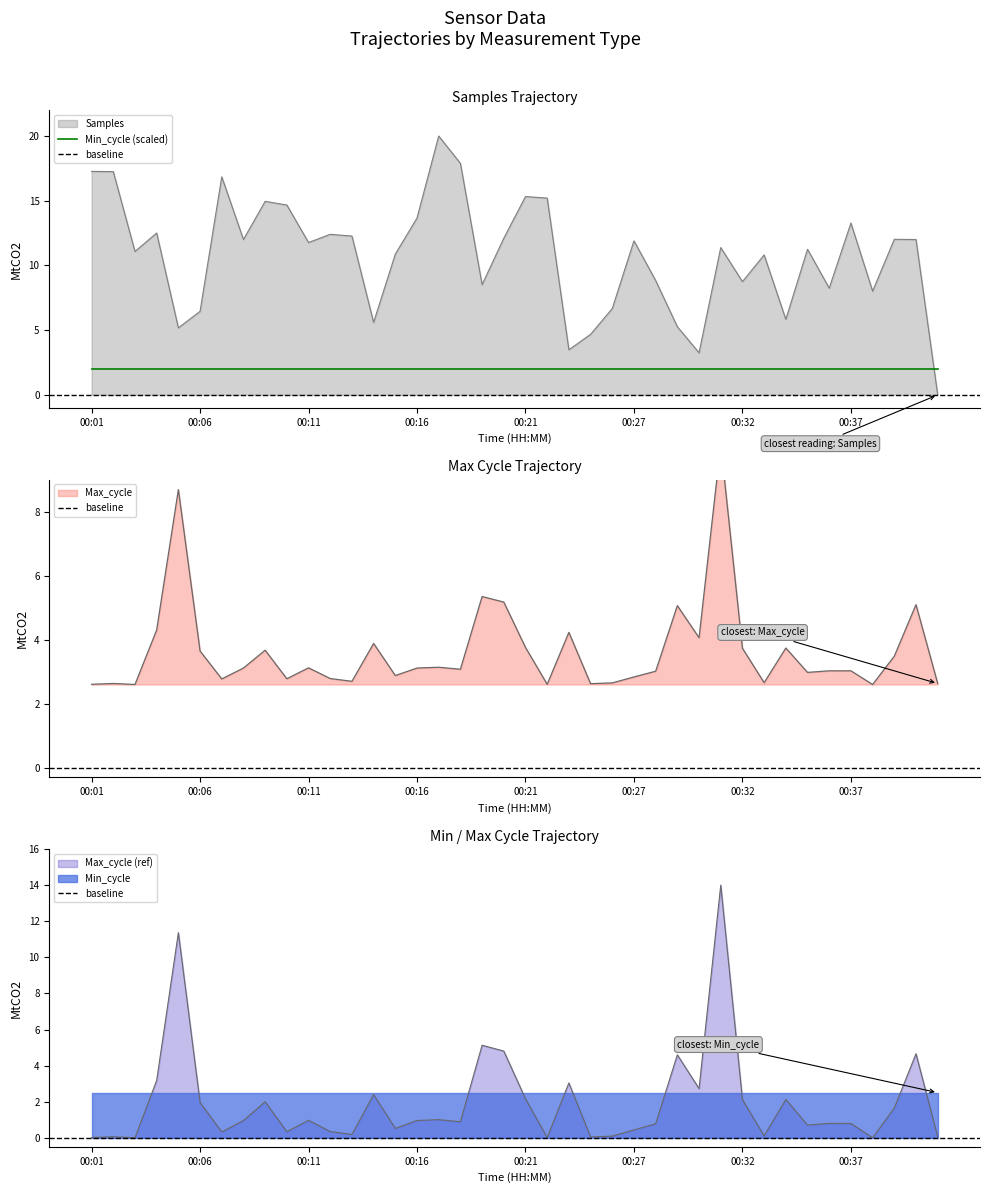

After their last crossing, which series has the higher values: Max_cycle or Samples?

Max_cycle